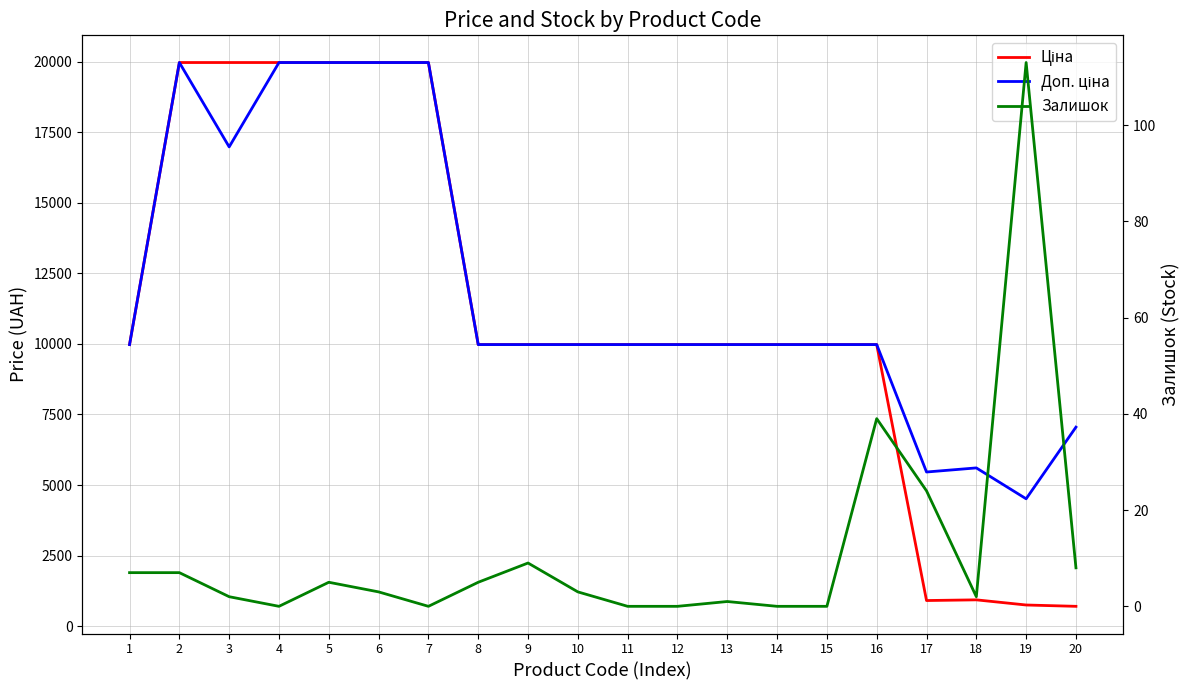

Which series has the largest range (max minus min)?

Ціна